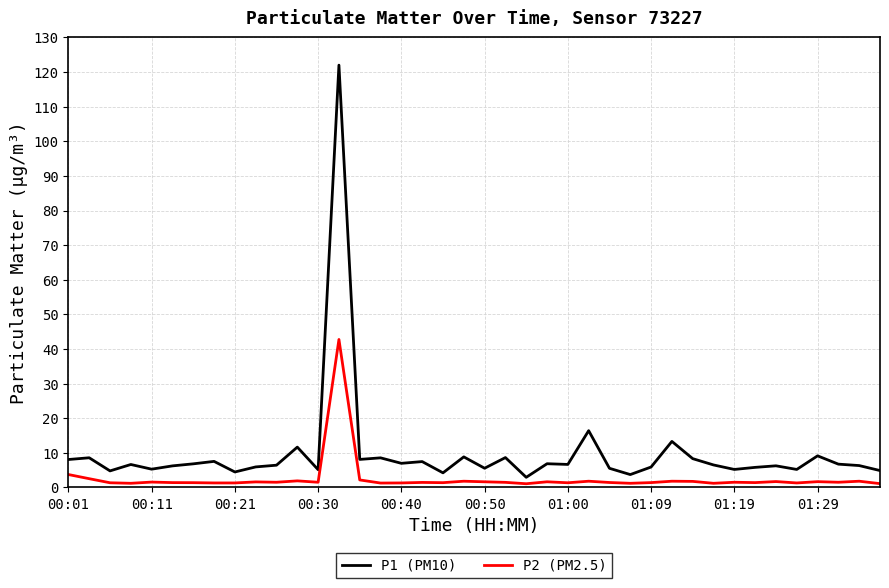

What is the minimum value shown in the chart?

1.1